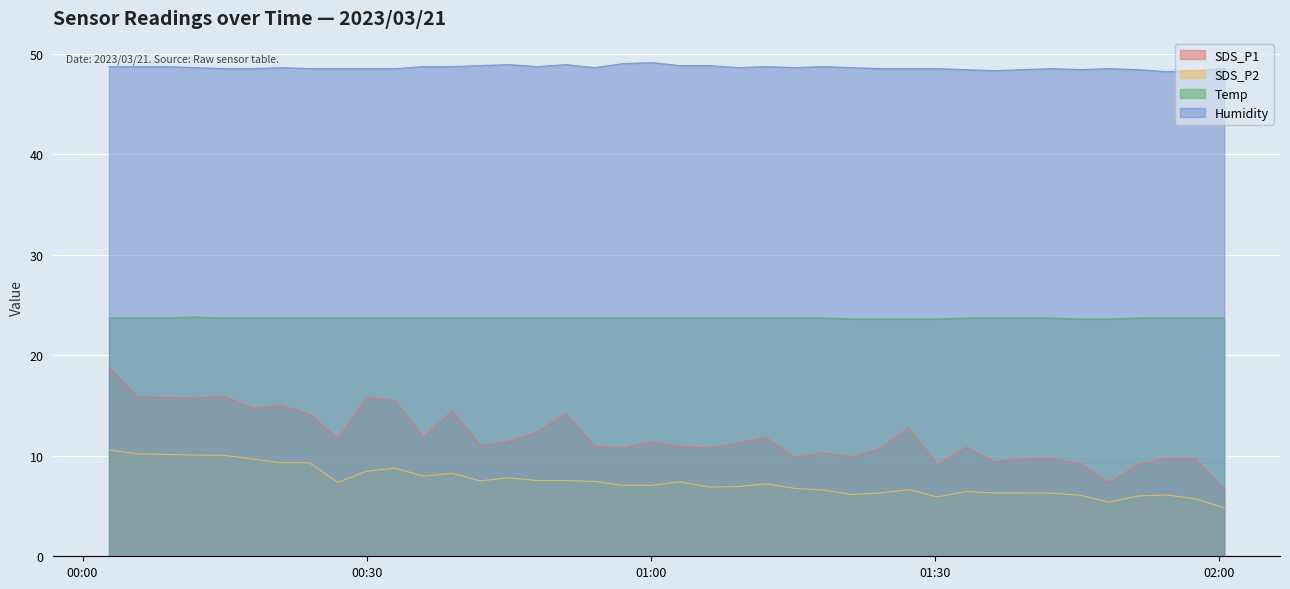

Rank the series at 2023/03/21 00:42:01 from highest to lowest value.

Humidity, Temp, SDS_P1, SDS_P2